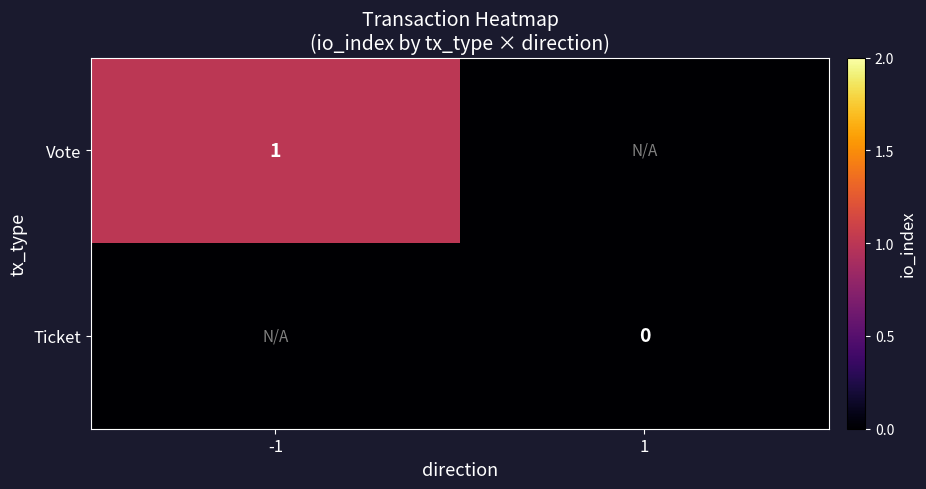

At which category is the sum across all series the highest?

-1